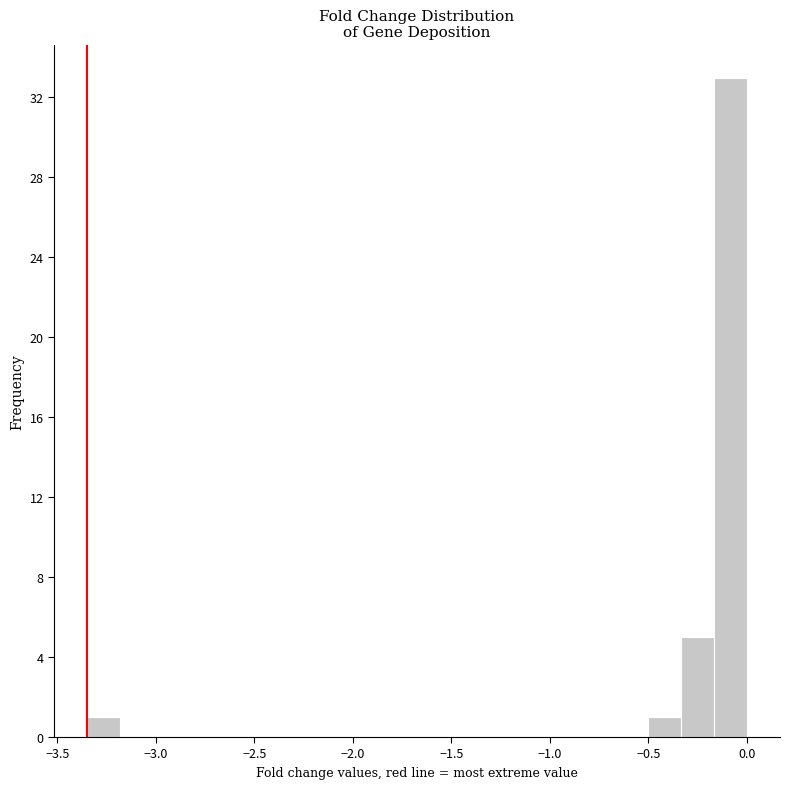

Read against the x-axis, roughly where is the centre of the tallest bar?

-0.10